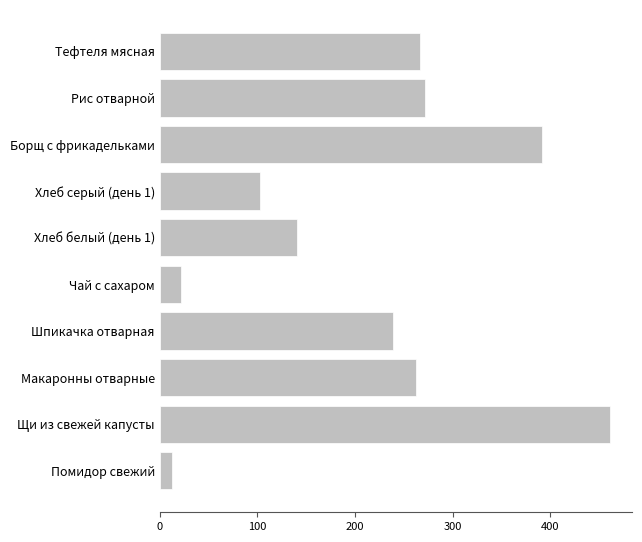

True or false: the data shows 338.2 at Шпикачка отварная.

False